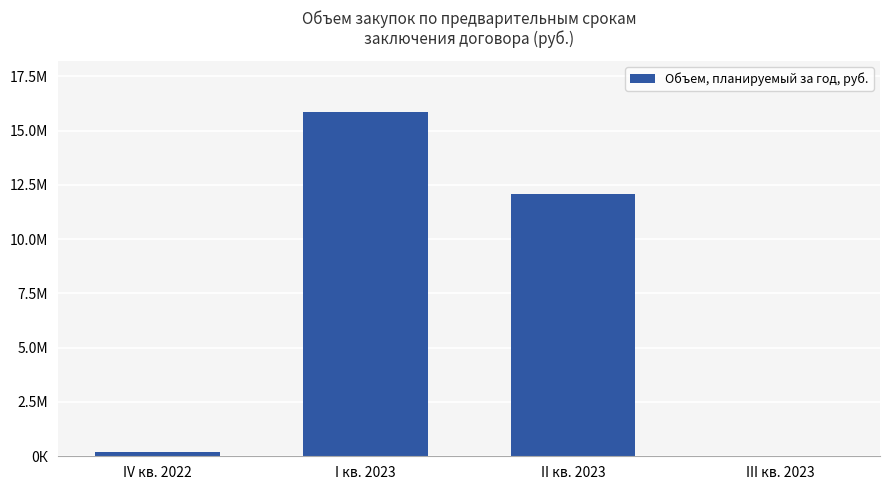

What is the smallest value displayed?

22000